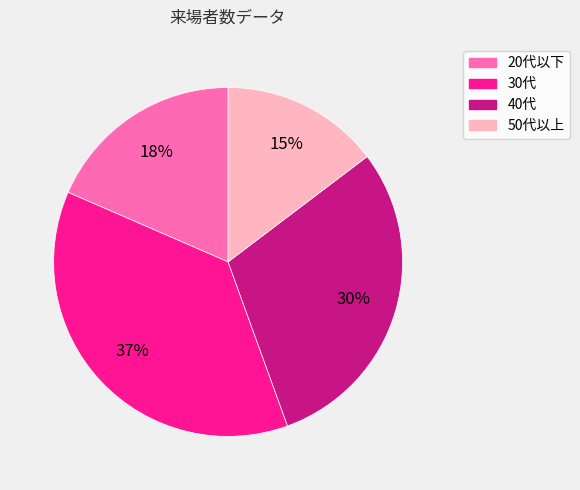

What is the smallest slice in the pie chart?

50代以上